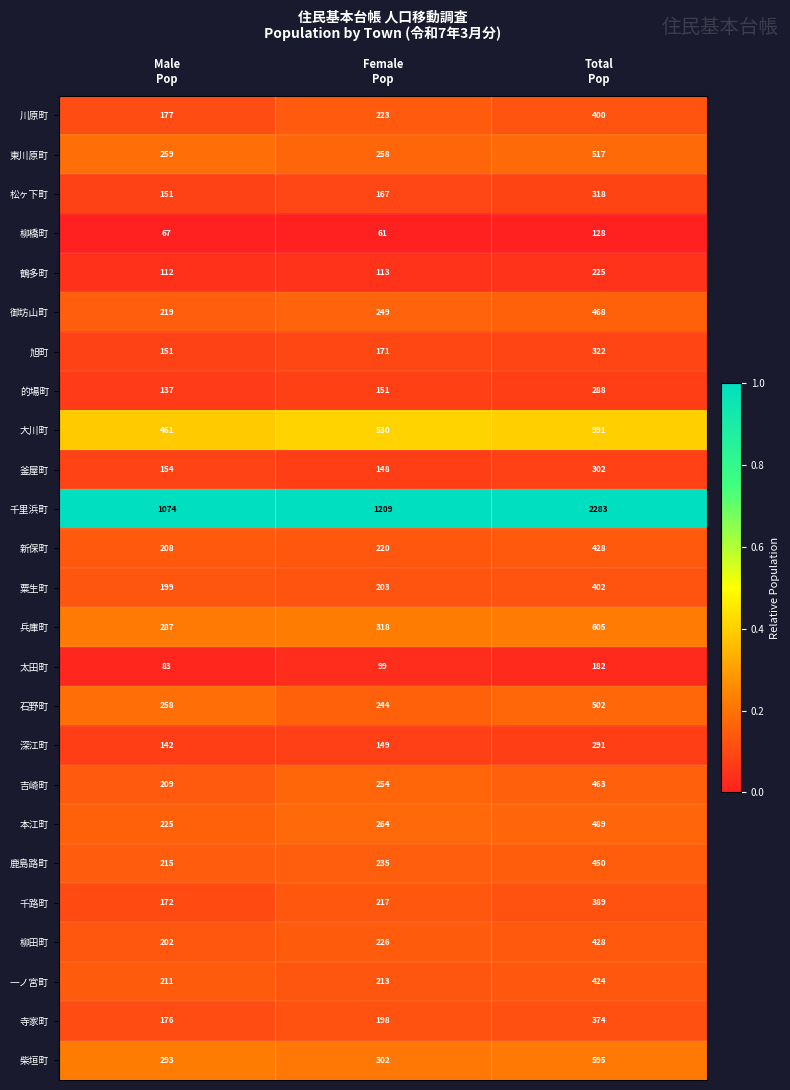

Which series has the largest range (max minus min)?

千里浜町